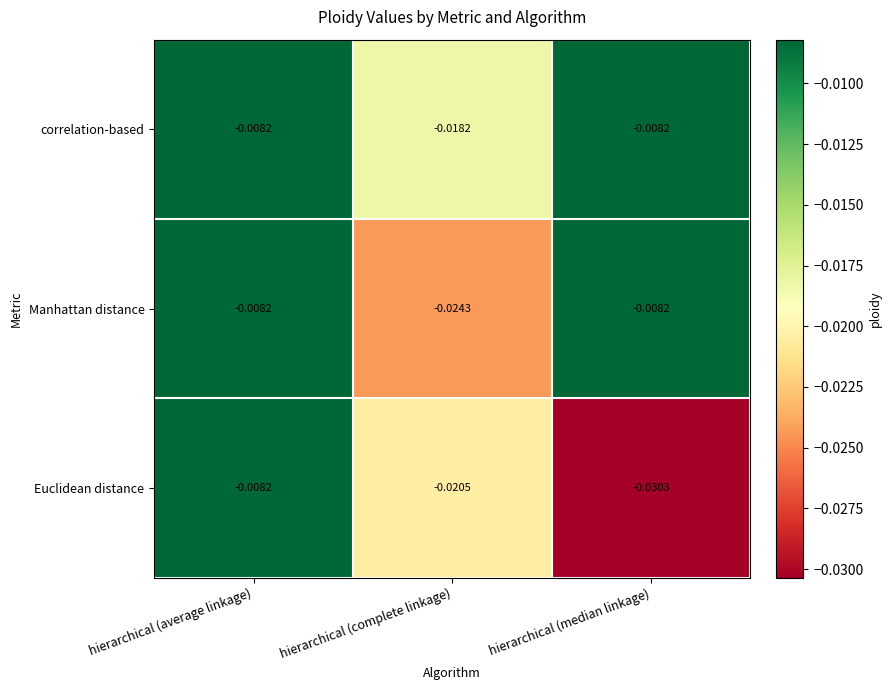

Rank the categories by Euclidean distance value from highest to lowest.

hierarchical (average linkage), hierarchical (complete linkage), hierarchical (median linkage)